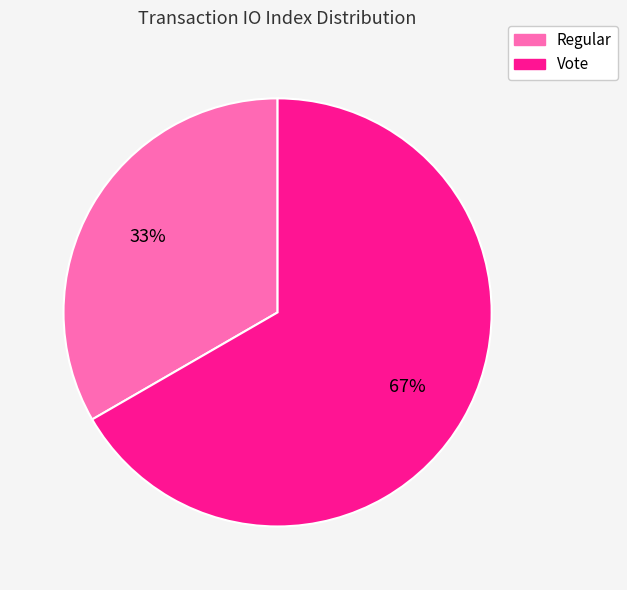

To the nearest percent, what portion does Regular represent?

33%